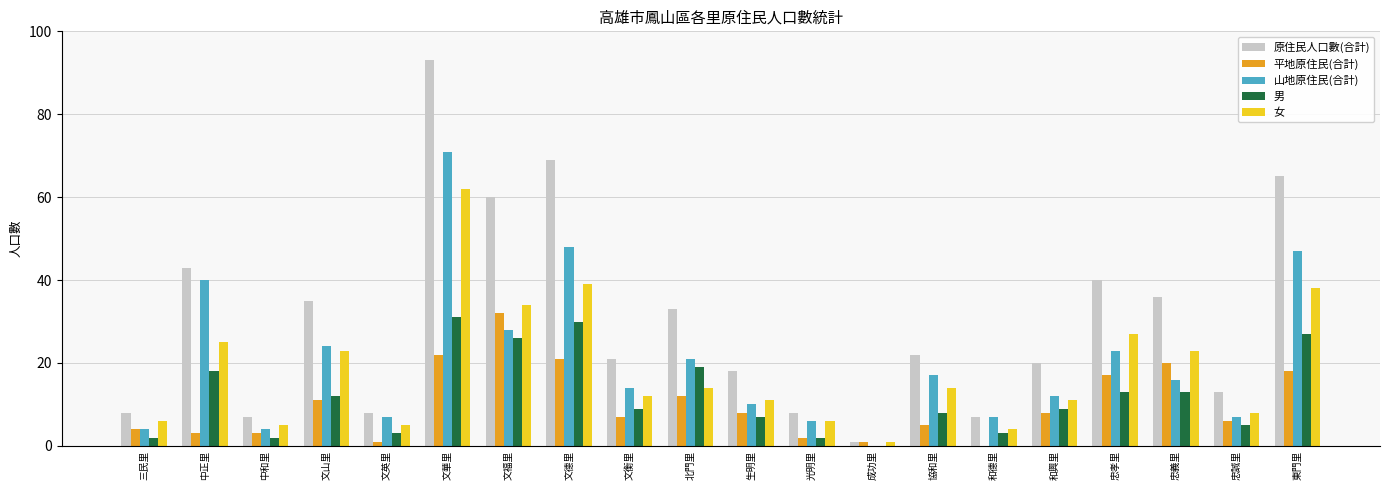

Where is 原住民人口數(合計) nearest to the value 47?

中正里